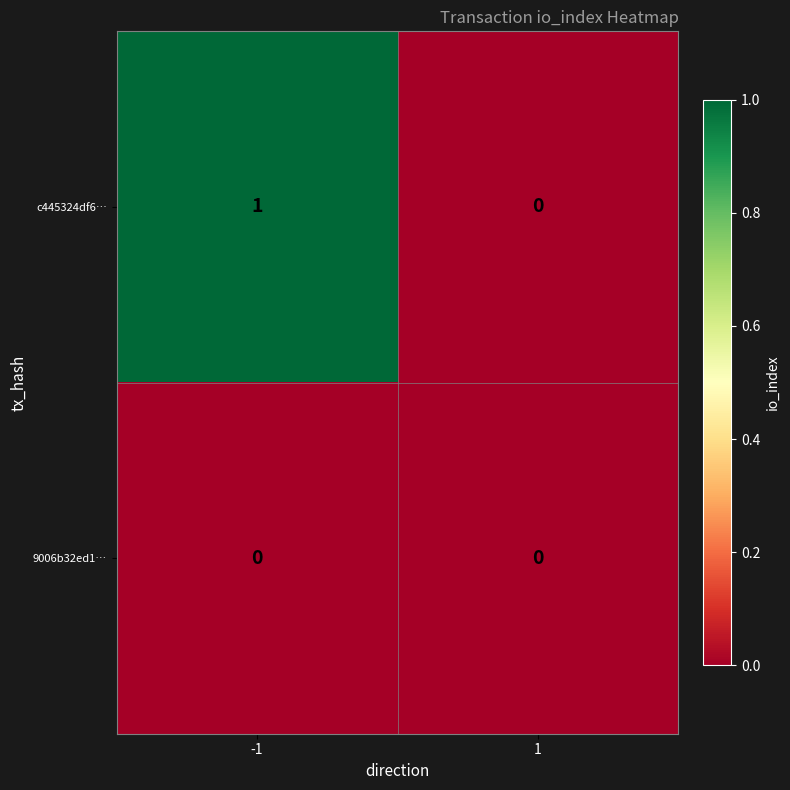

Between -1 and 1, which series saw the biggest shift?

c445324df6…